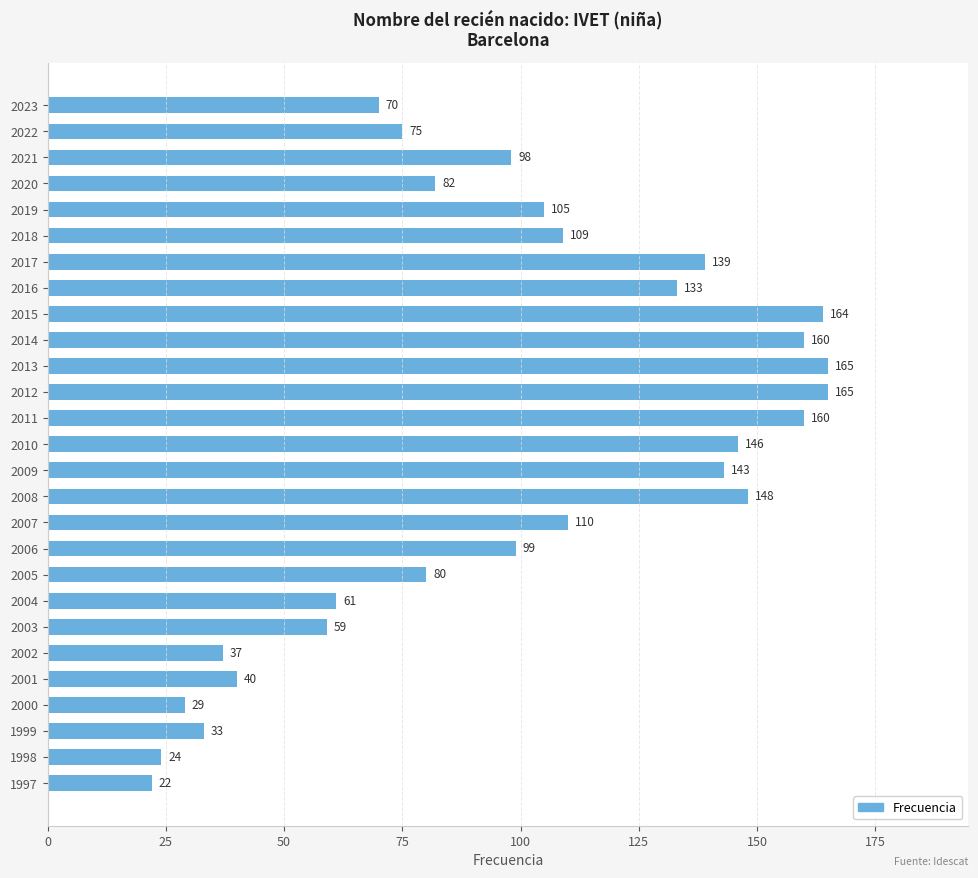

Count the number of categories in the chart.

27